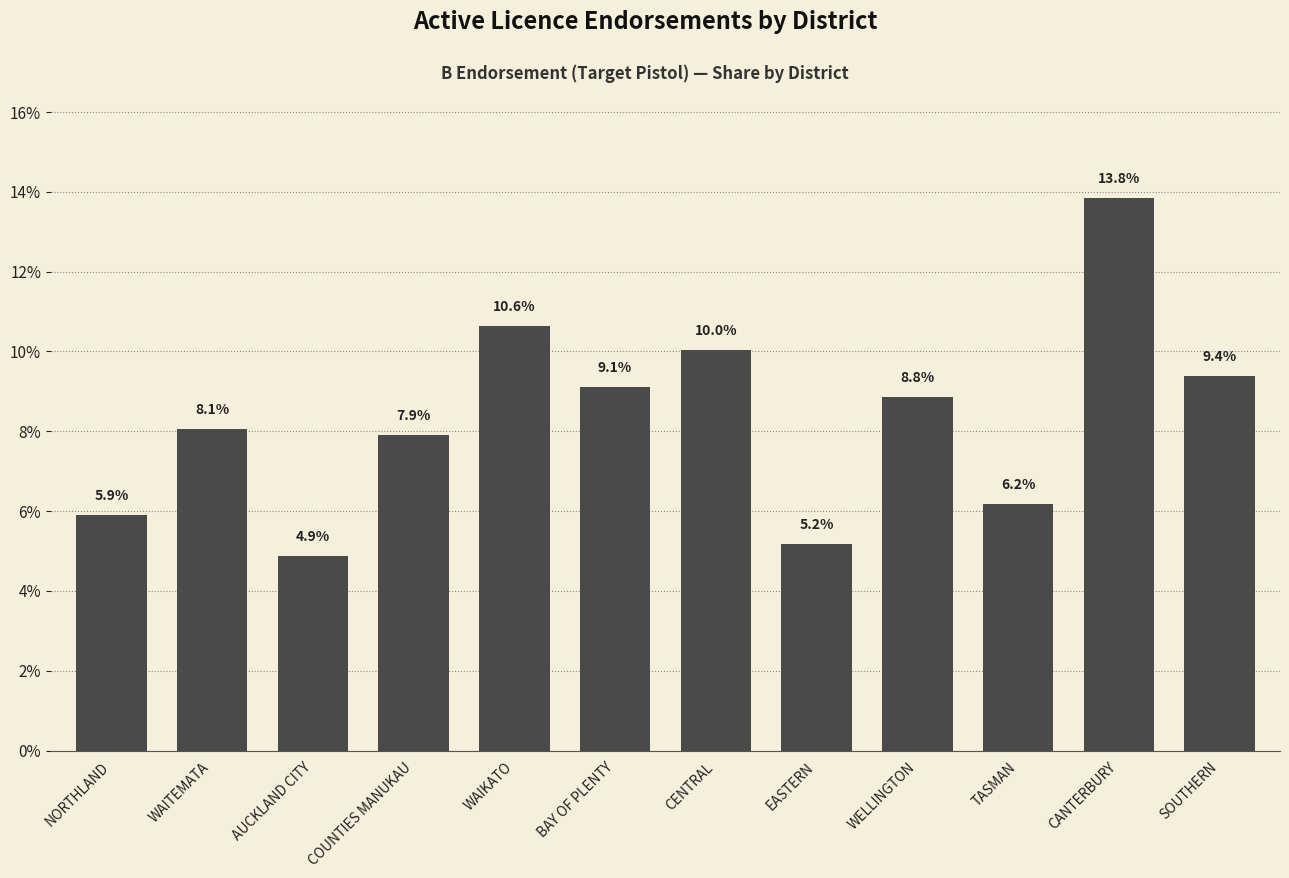

True or false: the data shows 4.9 at AUCKLAND CITY.

True